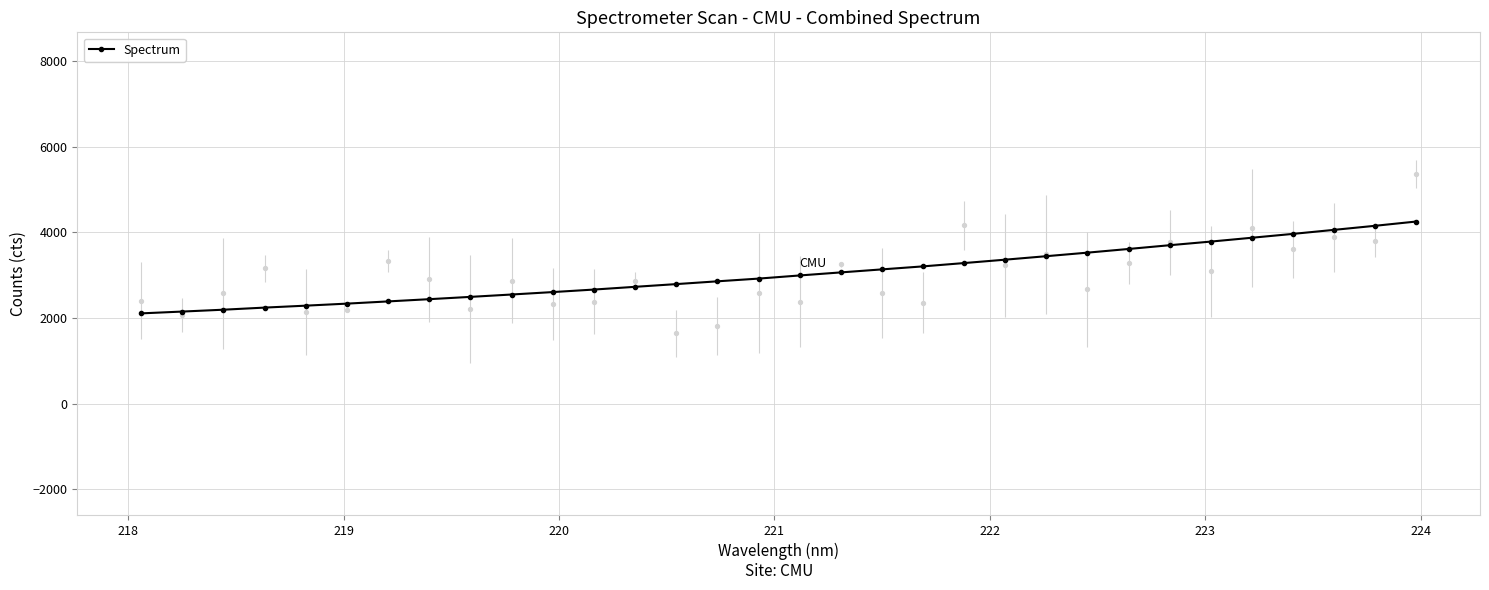

What is the value of the Spectrum point at the 2nd from the left?

2150.8